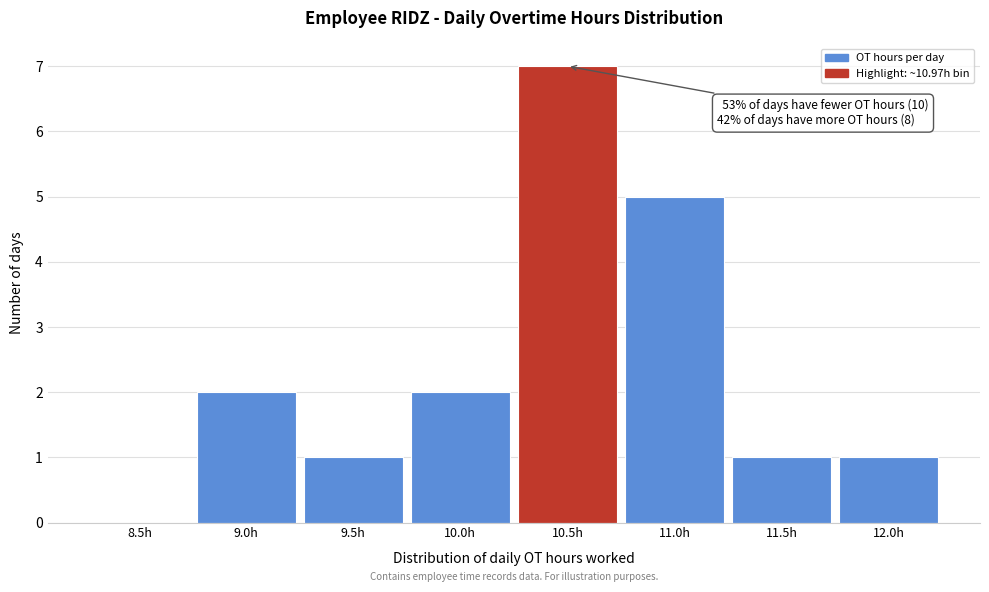

Reading left to right, extract all data points from this chart.

8.5h=0	9.0h=2	9.5h=1	10.0h=2	10.5h=7	11.0h=5	11.5h=1	12.0h=1